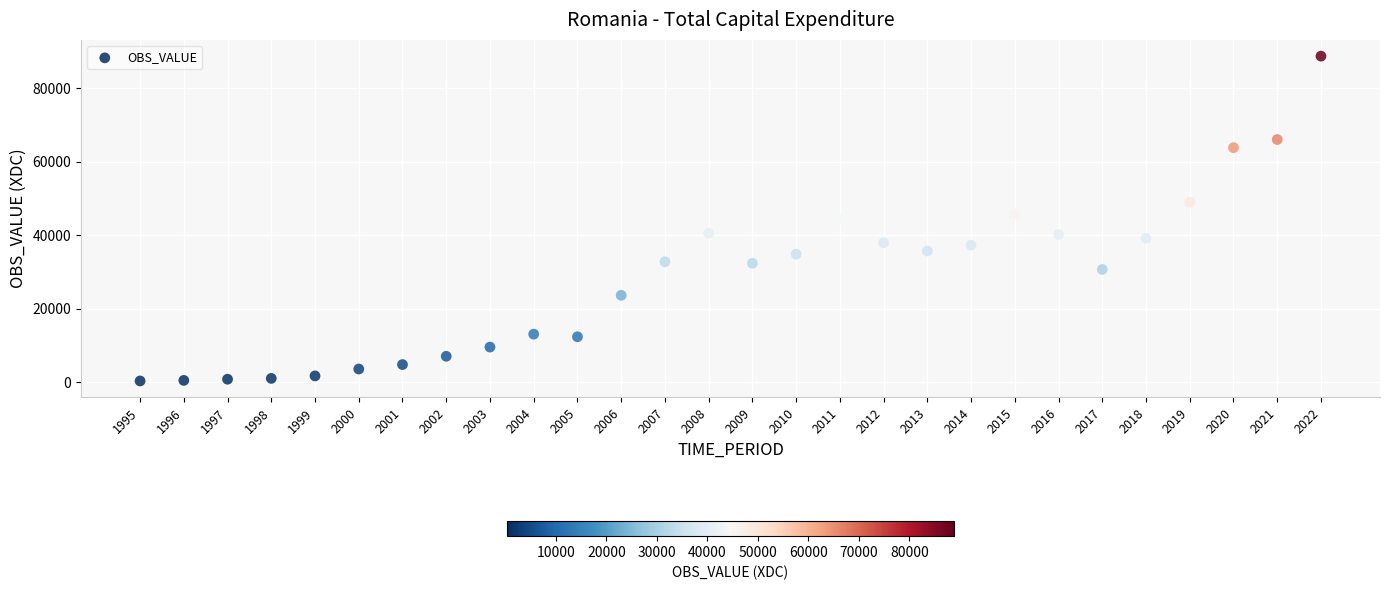

What is the range of Y values (max minus min)?

88453.4